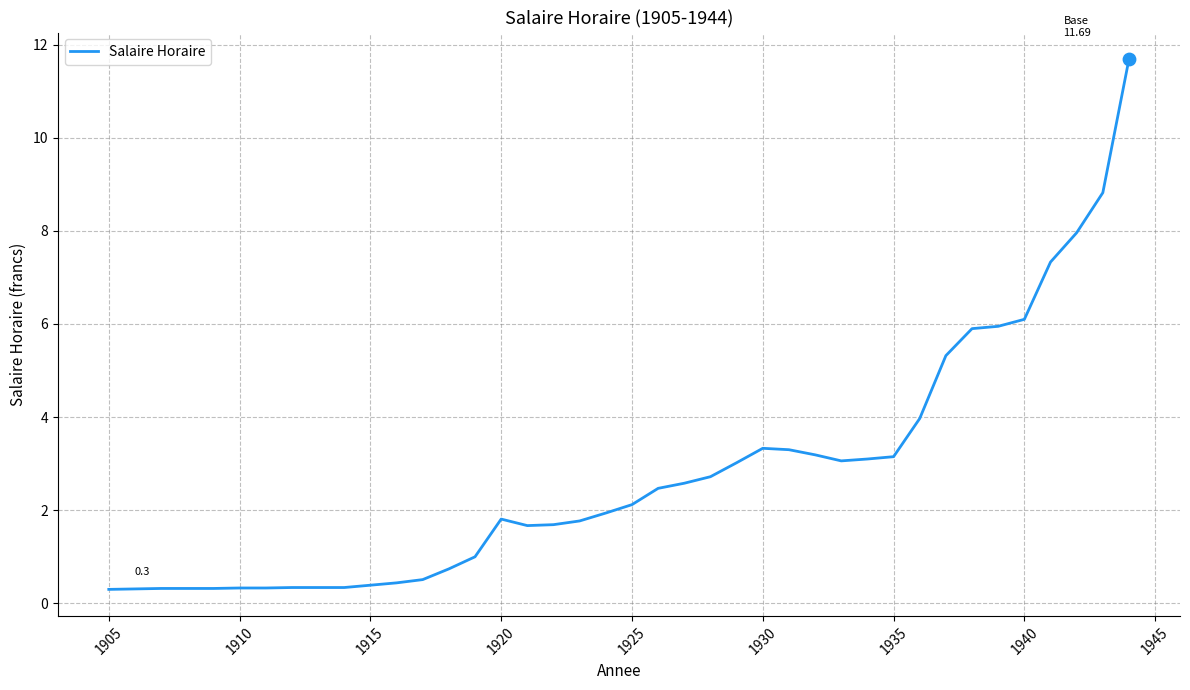

What is the maximum value shown in the chart?

11.7